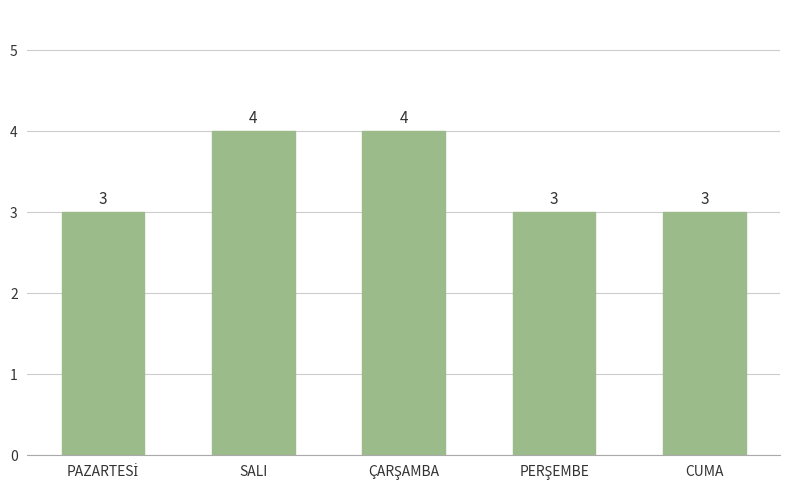

The chart shows a value of 3 at CUMA. True or false?

True